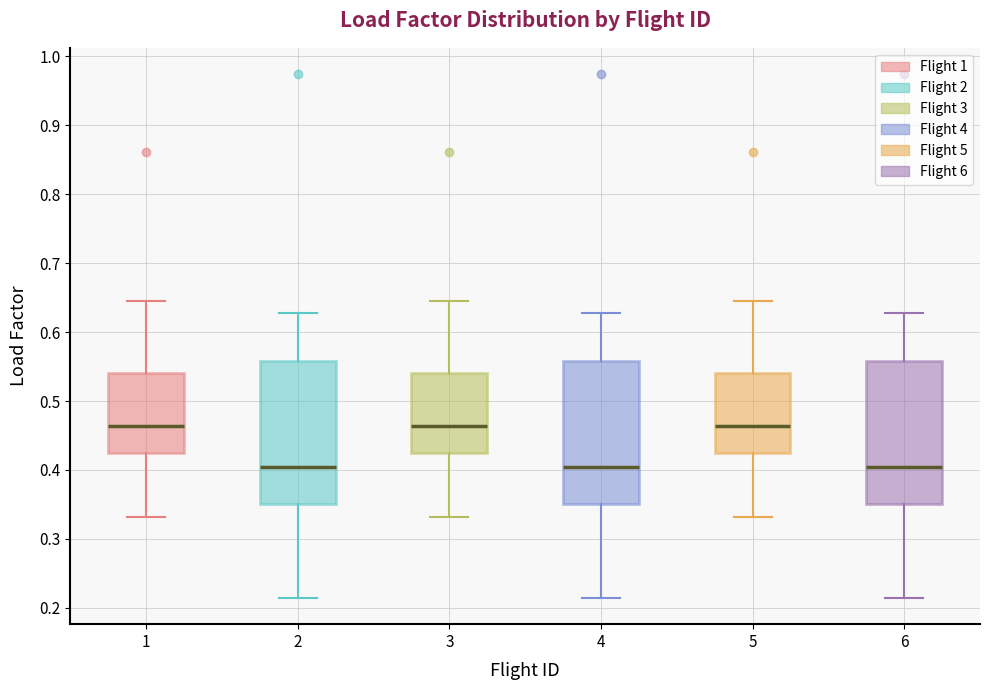

Reading left to right, transcribe this box plot: for each box, give where its median line is, the range the box spans, and where its two whiskers end, as read against the y-axis. The values are not printed on the chart, so give them approximately, as read against the axis.

1: median 0.46, box 0.42 to 0.54, whiskers 0.33 to 0.64
2: median 0.40, box 0.35 to 0.56, whiskers 0.21 to 0.63
3: median 0.46, box 0.42 to 0.54, whiskers 0.33 to 0.64
4: median 0.40, box 0.35 to 0.56, whiskers 0.21 to 0.63
5: median 0.46, box 0.42 to 0.54, whiskers 0.33 to 0.64
6: median 0.40, box 0.35 to 0.56, whiskers 0.21 to 0.63